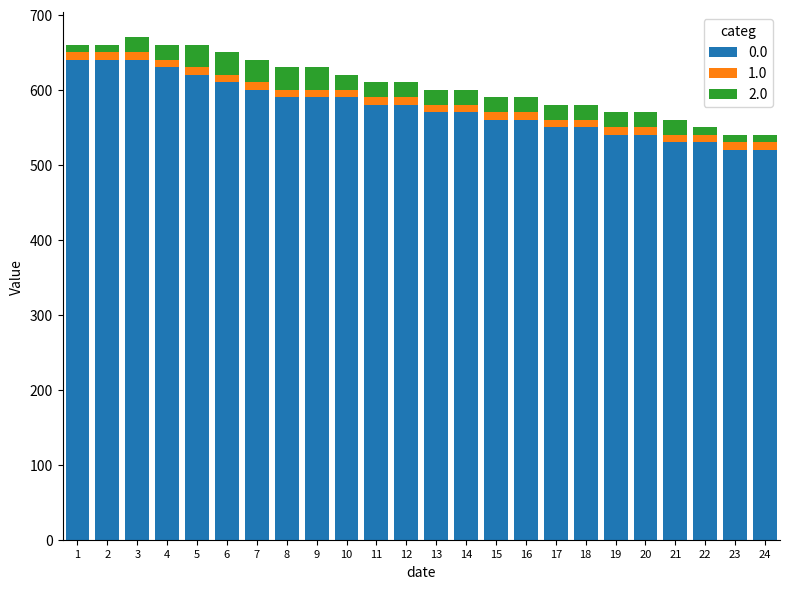

What is the minimum value for 0.0?

520